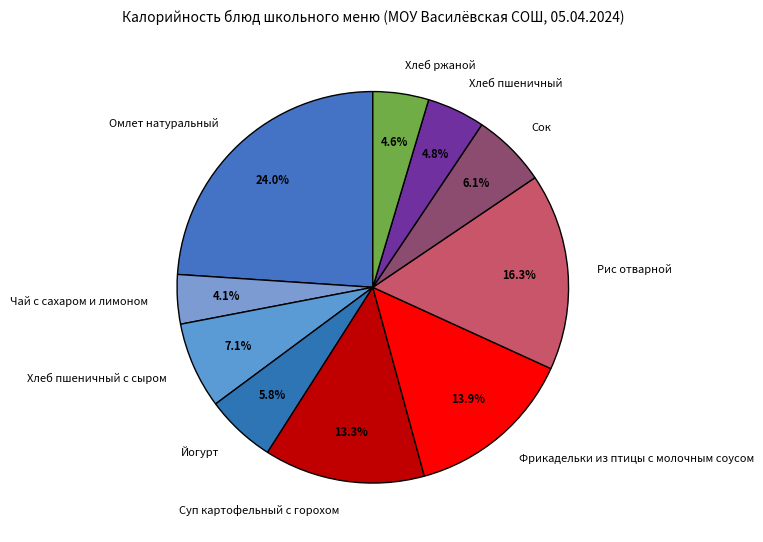

Which category has the biggest portion of the pie?

Омлет натуральный